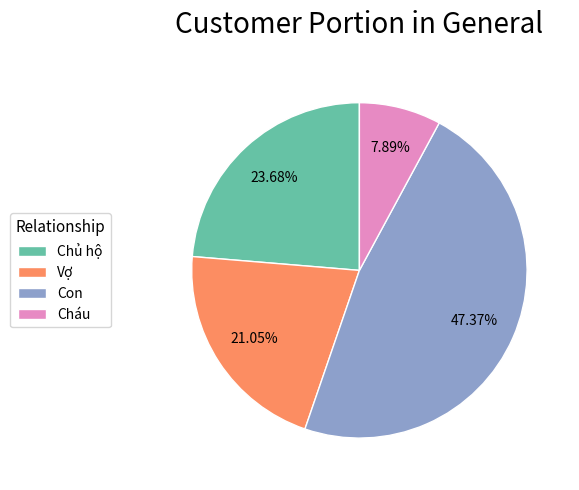

Rank the categories by value from highest to lowest.

Con, Chủ hộ, Vợ, Cháu